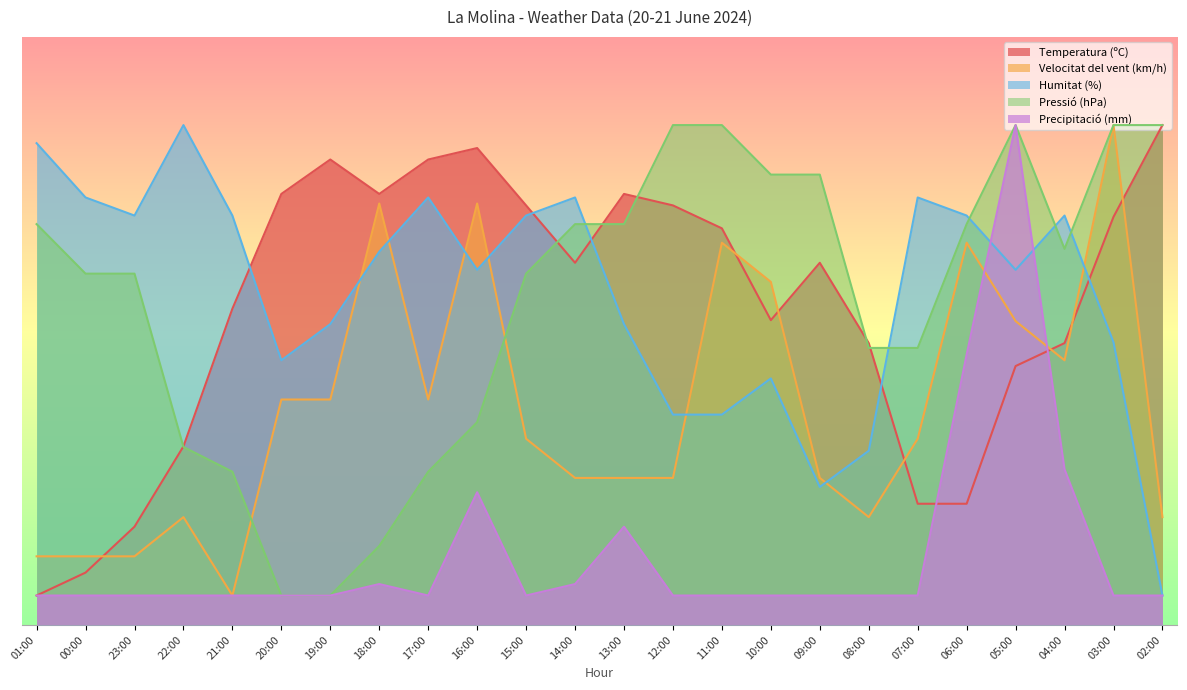

At which category does Precipitació (mm) reach its first local peak?

18:00